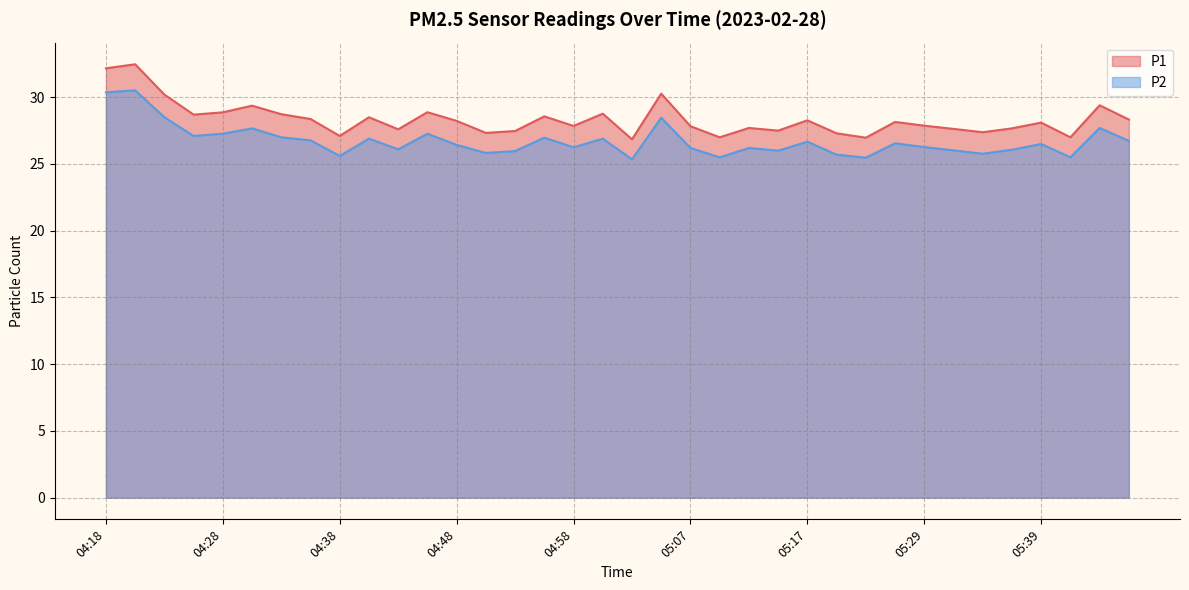

Does the chart display data point markers on the line(s)?

No